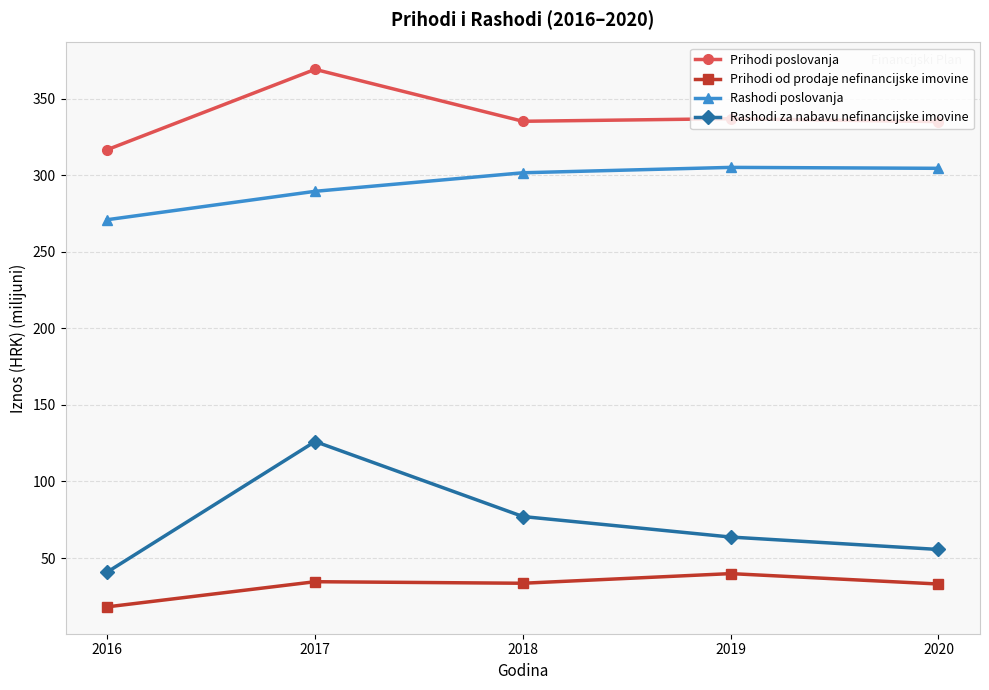

What is the total value across all series at 2016?

646.6